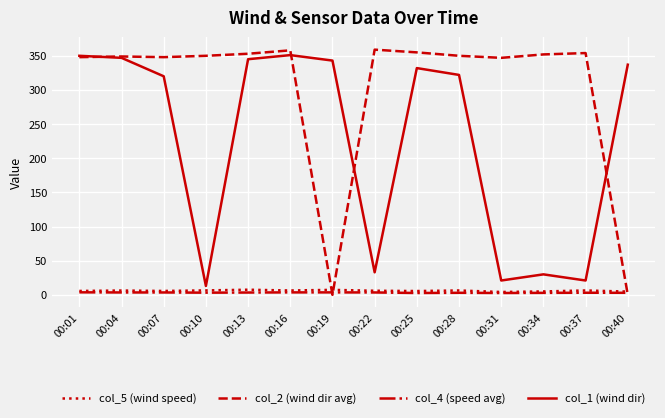

Which series has the largest total across all categories?

col_2 (wind dir avg)